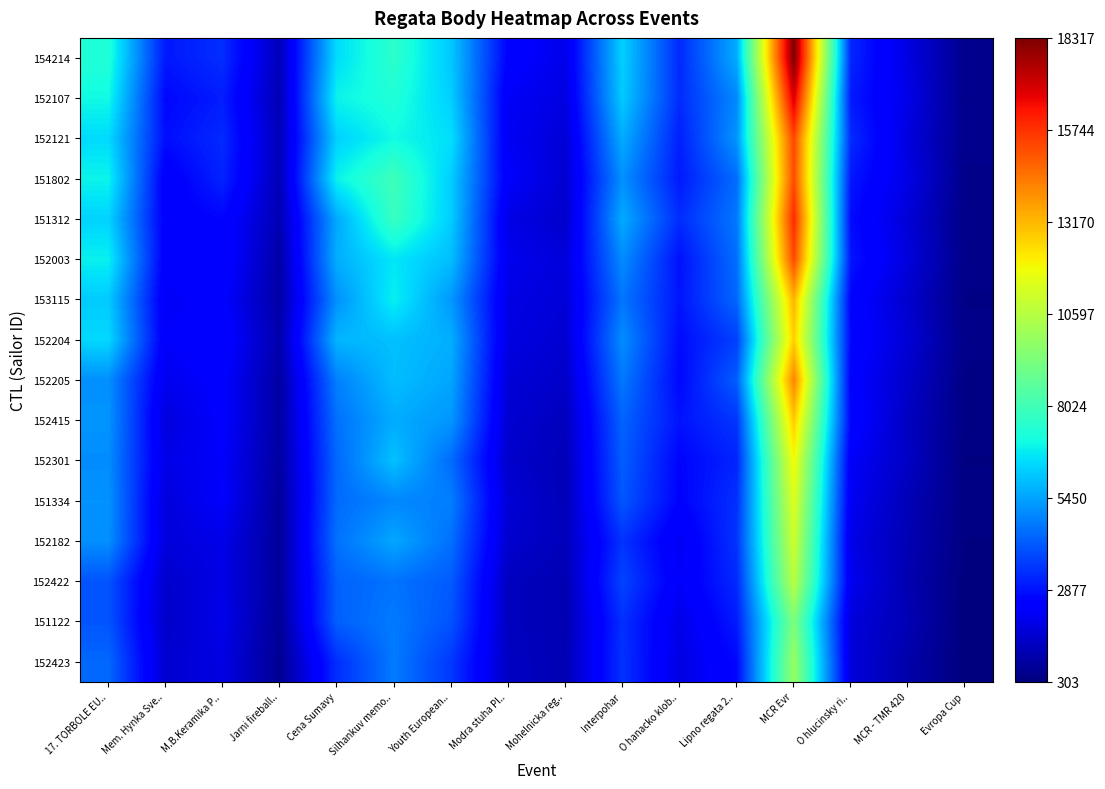

Count the number of categories in the chart.

16